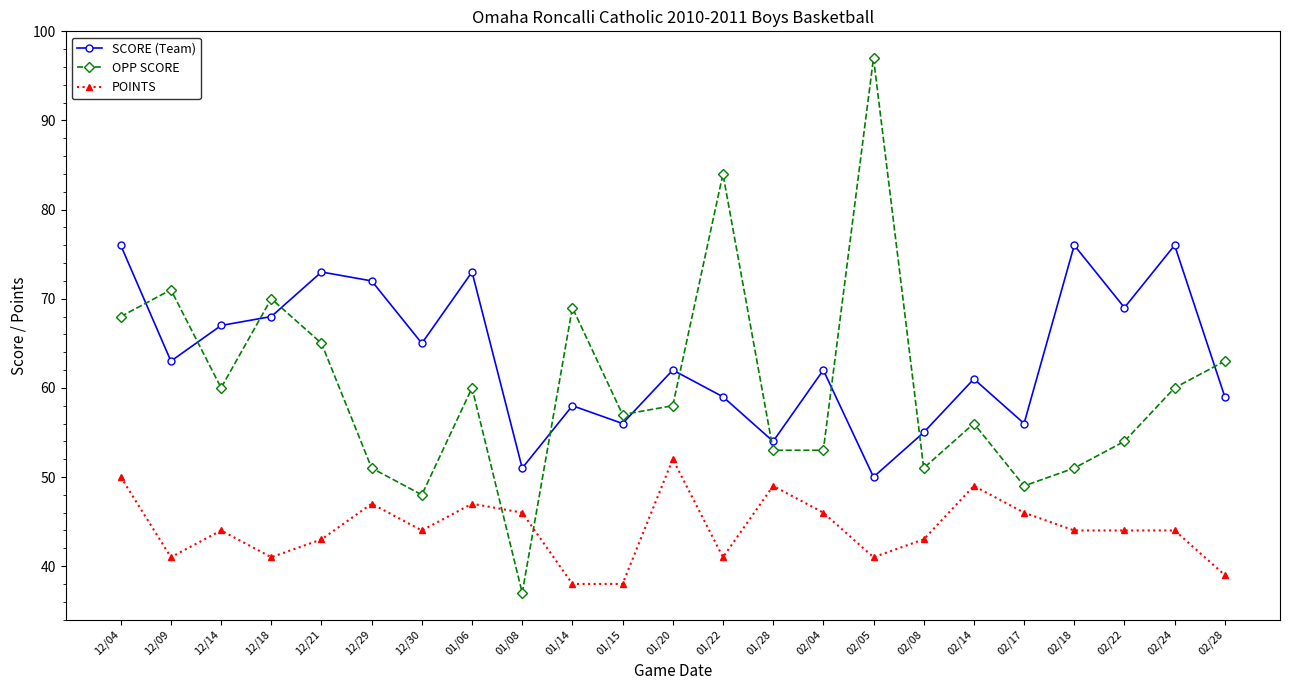

True or false: SCORE (Team) has a value of 73 at 01/06.

True